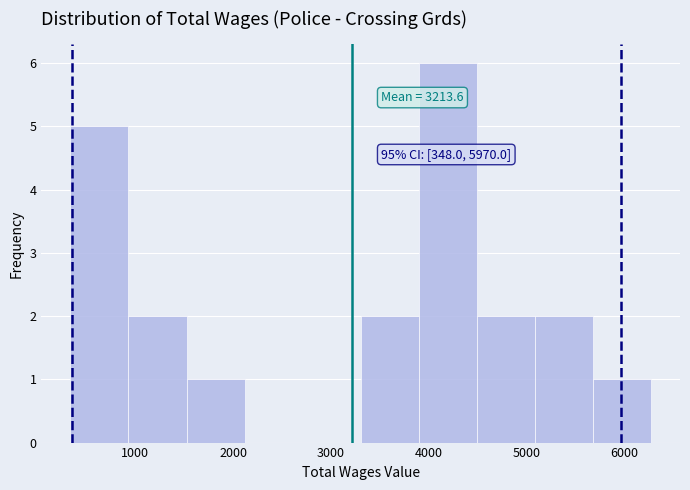

Which range on the x-axis has the tallest bar?

3900 to 4500